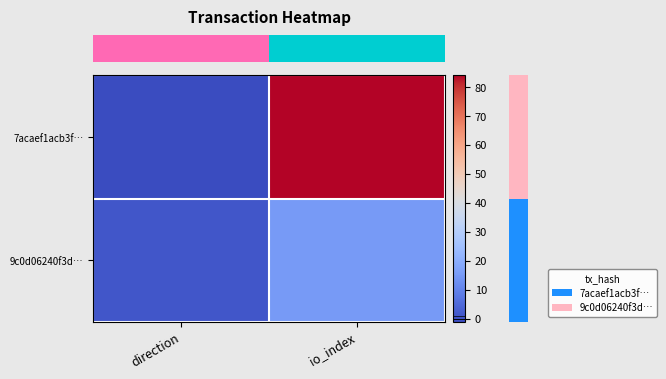

Which has a higher value, io_index or direction?

io_index